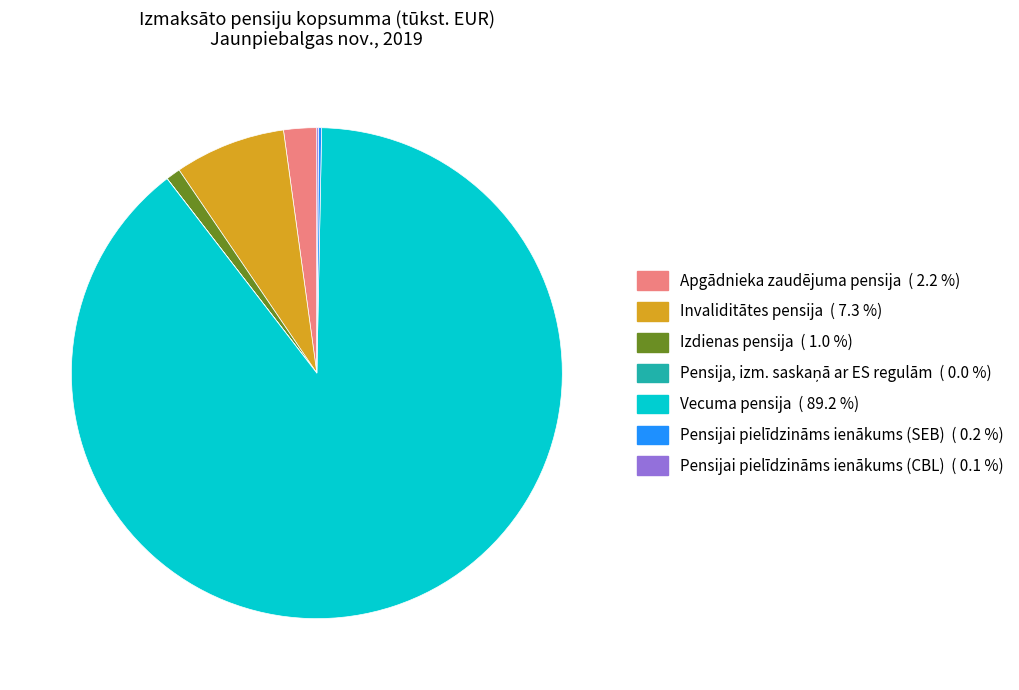

Do Invaliditātes pensija ( 7.3 %) and Izdienas pensija ( 1.0 %) together represent more than half of the pie?

No